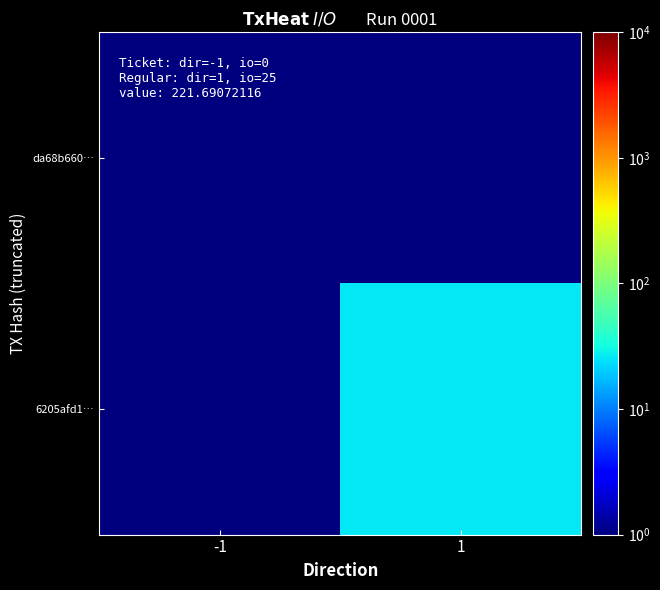

At which category is the sum across all series the highest?

1